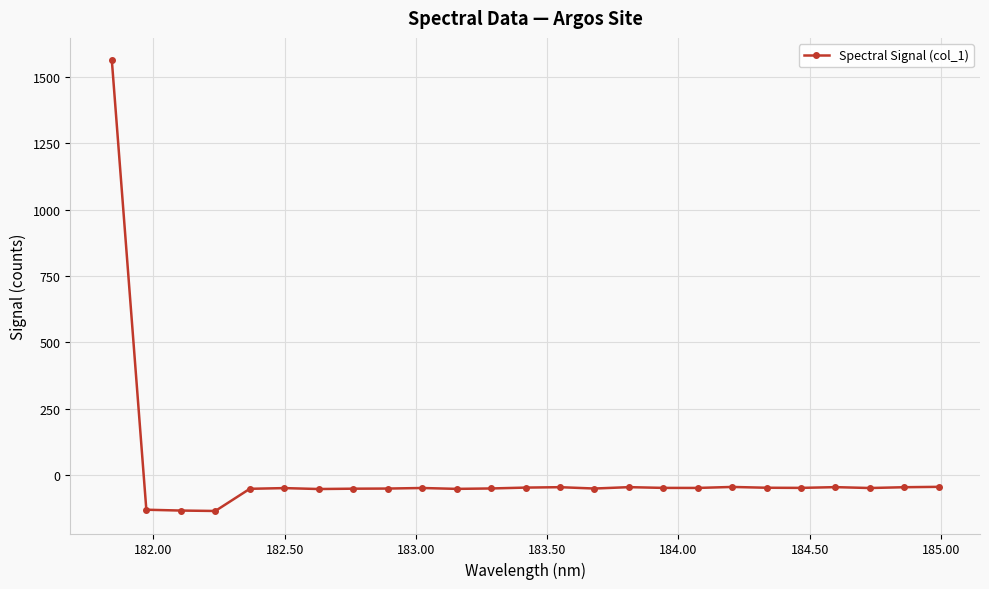

What is the difference between the maximum and minimum values?

1697.5